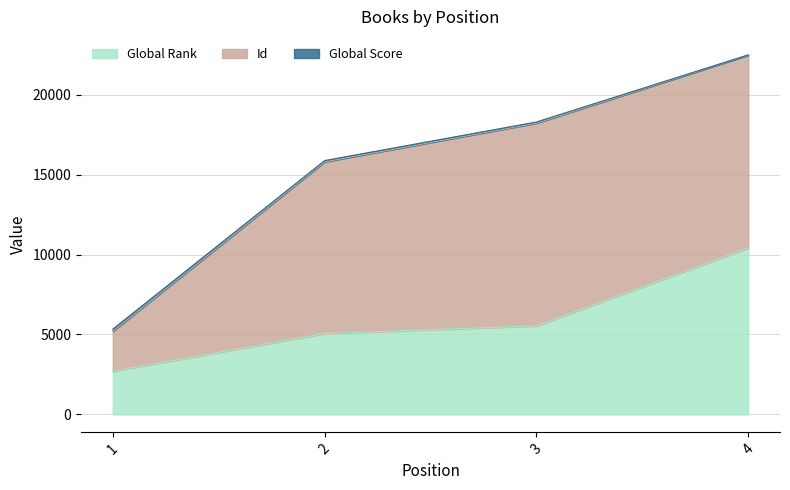

What is the difference between the second highest and second lowest values in the Id series?

1326